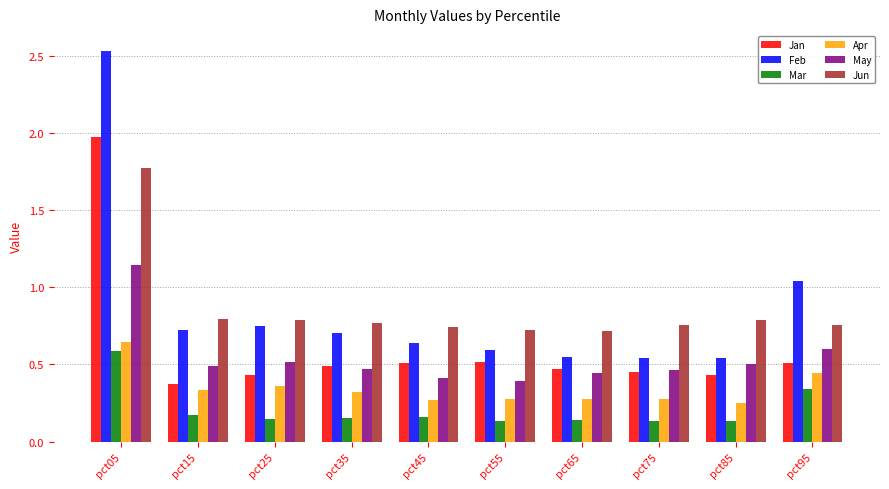

True or false: Apr has a value of 0.1 at pct55.

False